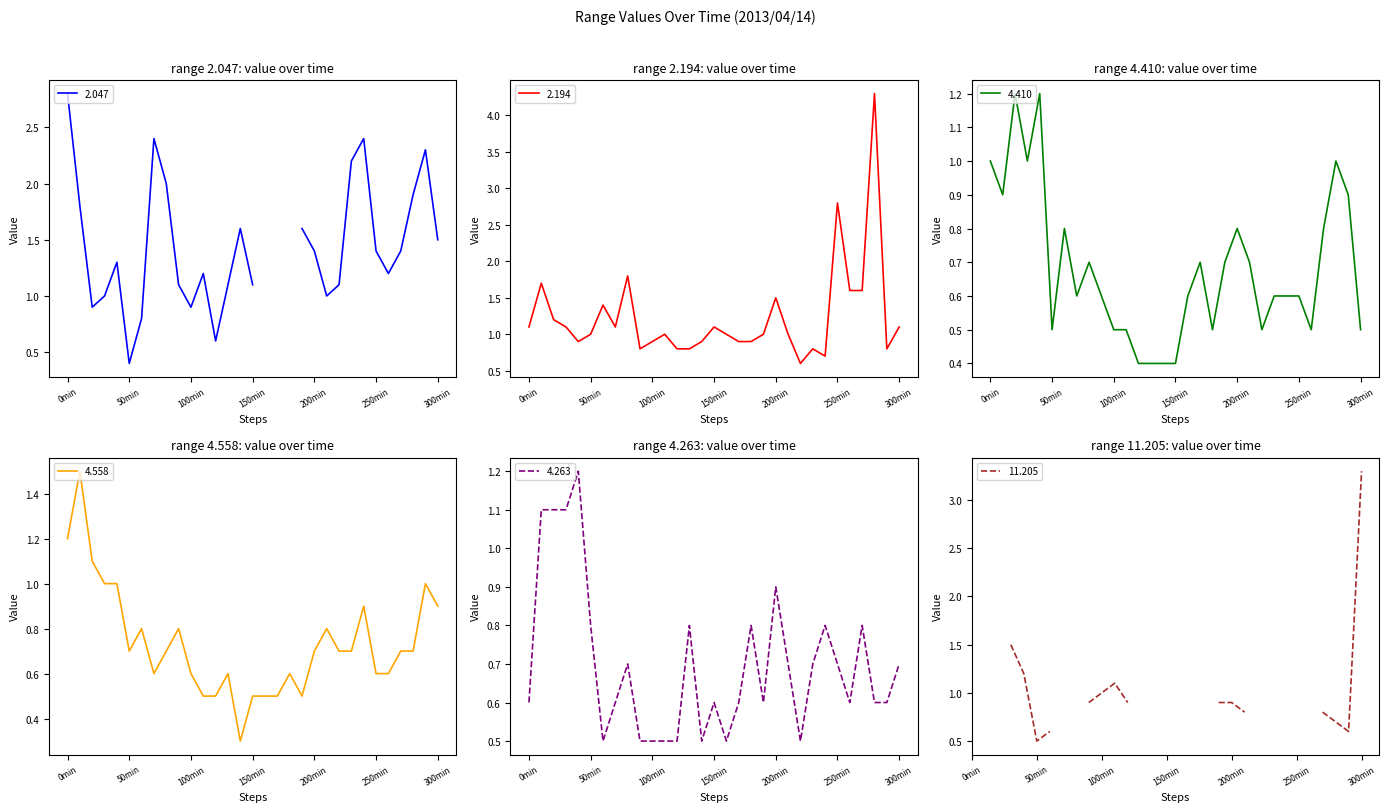

True or false: 2.194 has more than 0 interior local peaks.

True